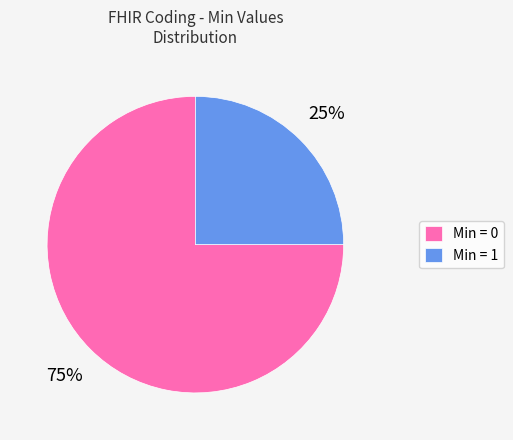

Does any single category account for the majority?

Yes